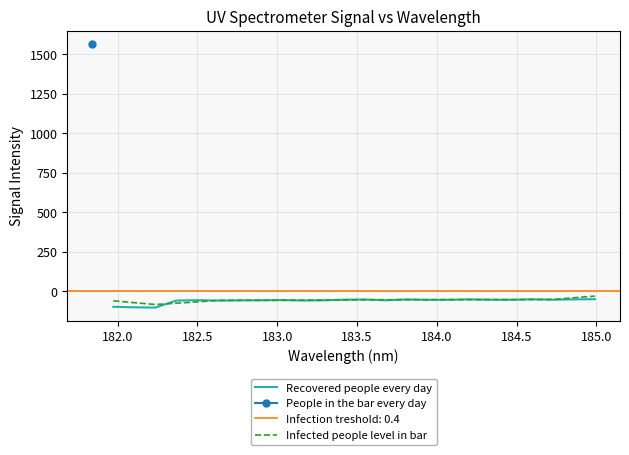

What is the highest value of the Recovered people every day series?

-50.8